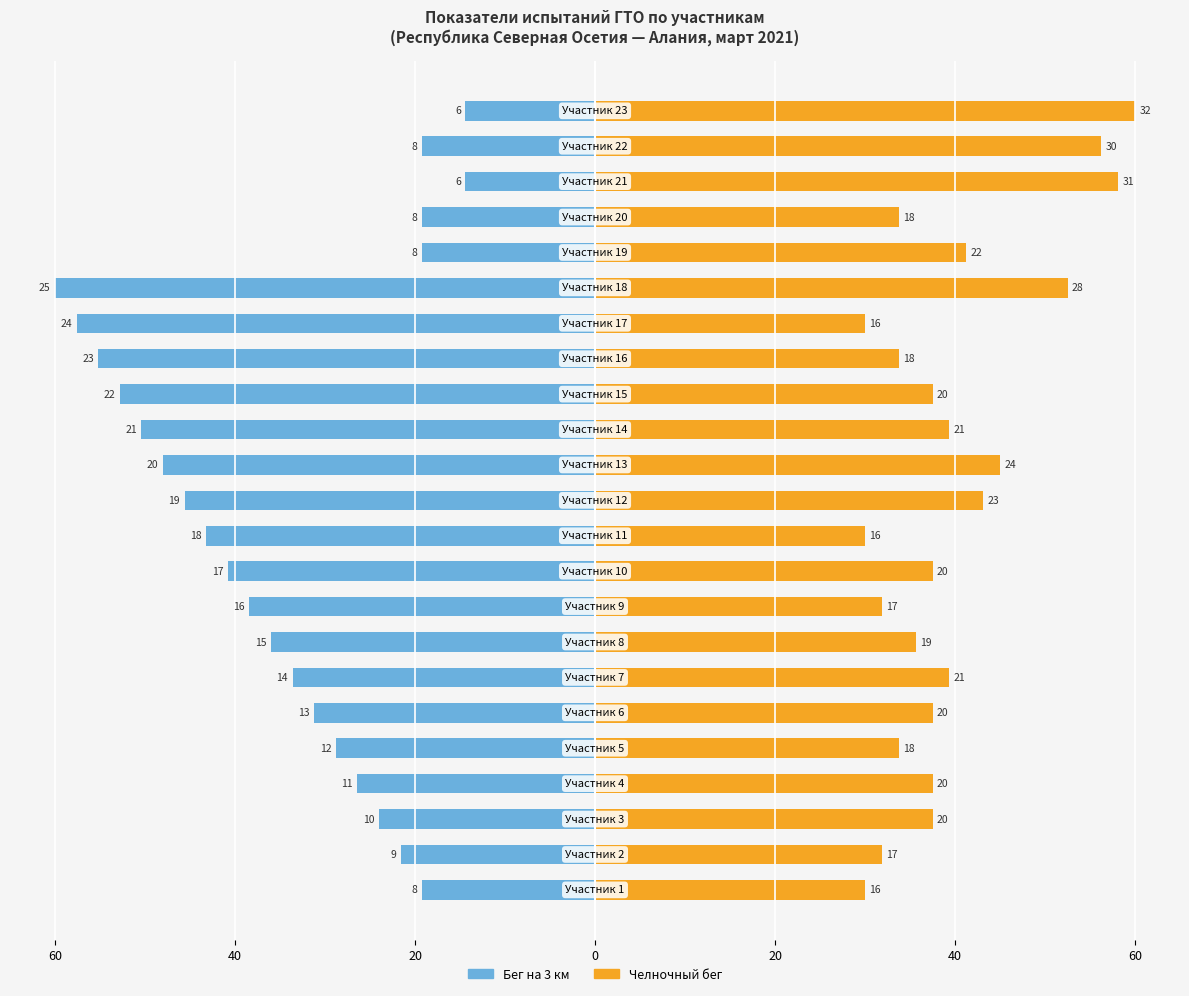

What value does the Бег на 3 км series have at 19?

-19.2